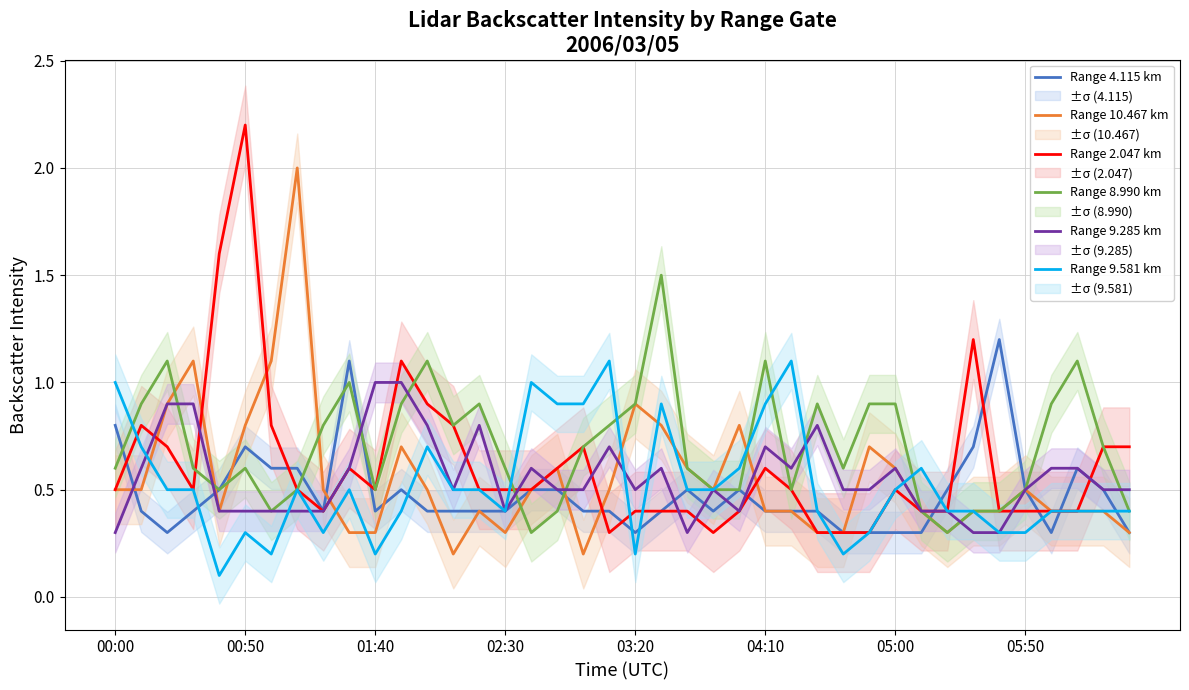

What is the difference between the Range 9.285 km values at 12 and 34?

0.5